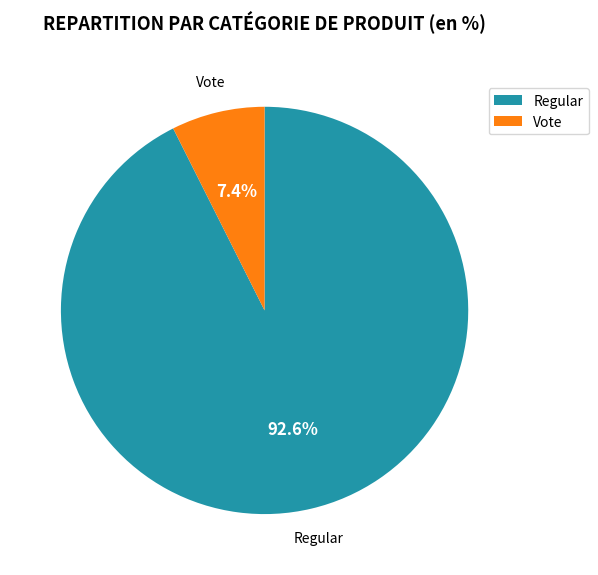

Which category has the biggest portion of the pie?

Regular